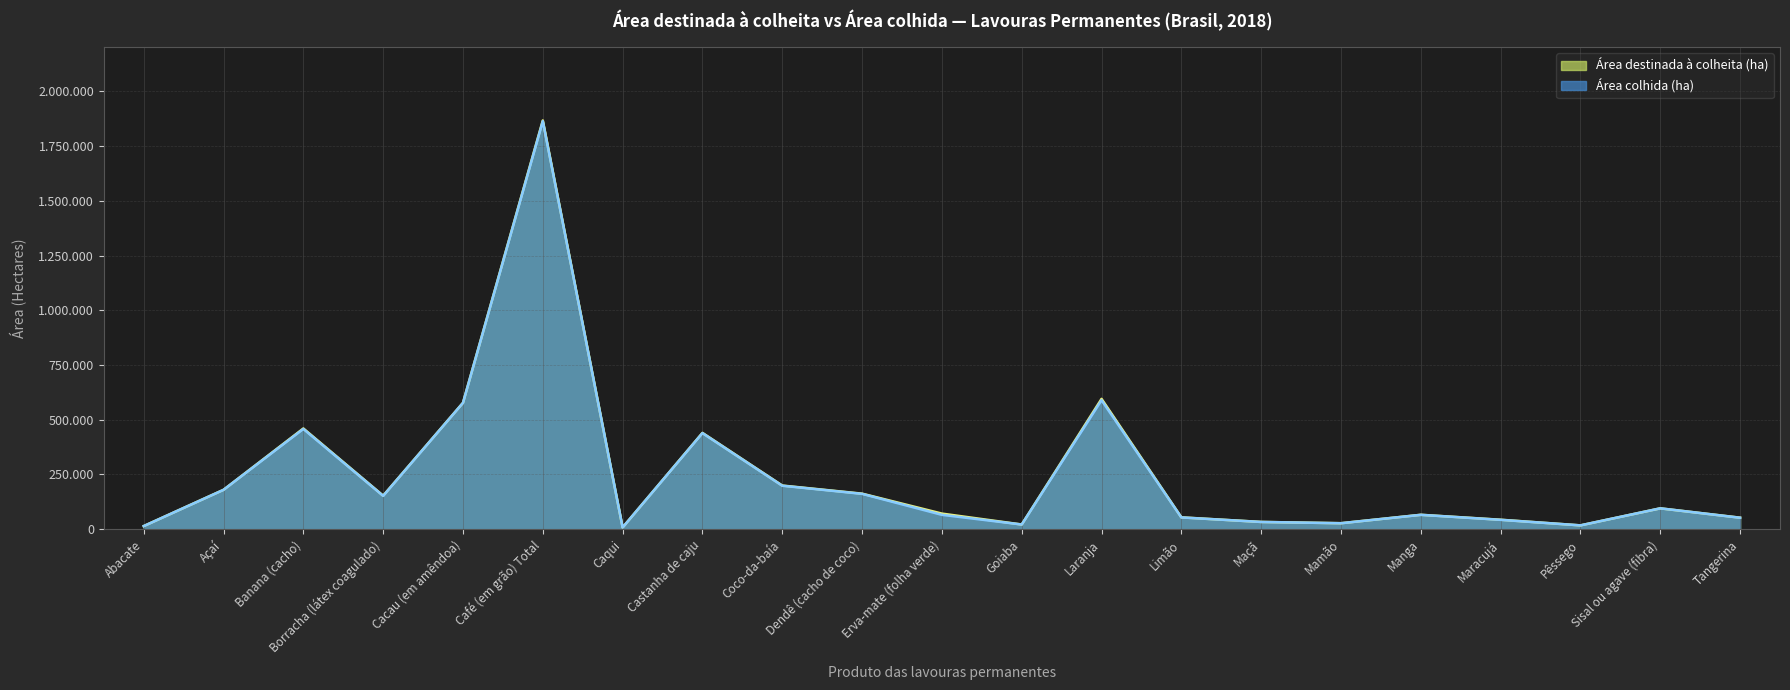

What is the label of the 10th point from the left?

Dendê (cacho de coco)